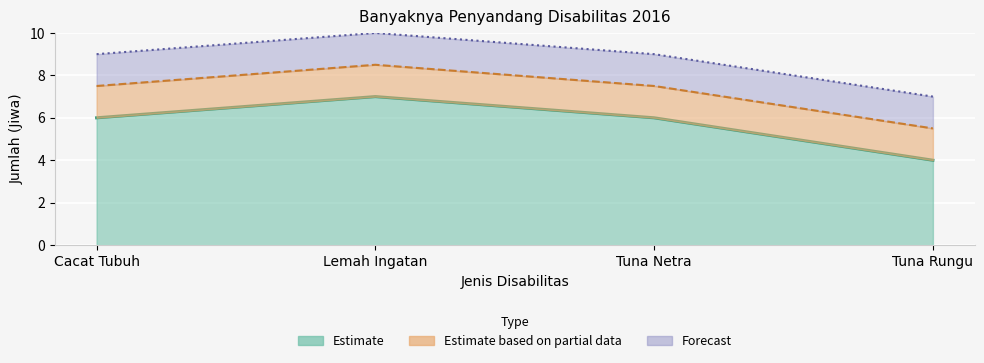

At which label does the data first exceed 6?

Lemah Ingatan